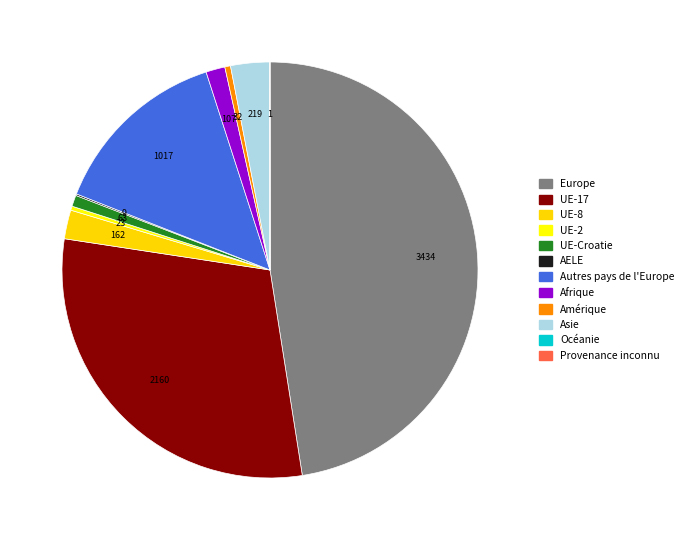

Is it true that Asie is 14% of the pie?

False